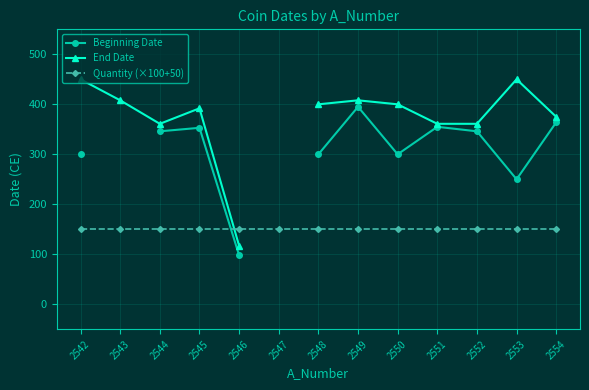

What is the average value of the Quantity (×100+50) series?

150.0